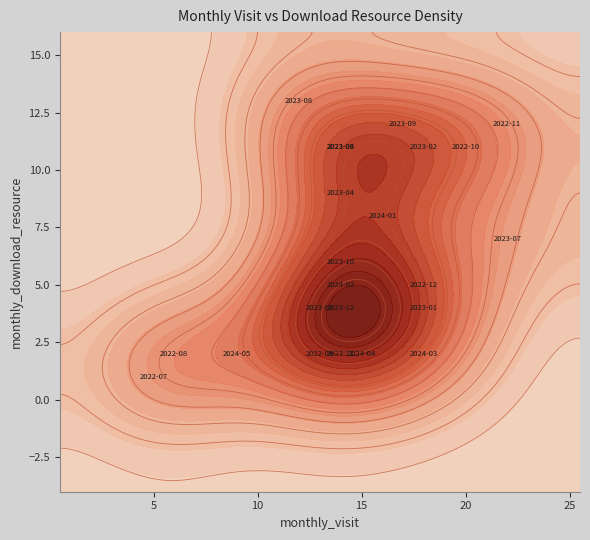

What is the sum of all 2023-02 values?

29